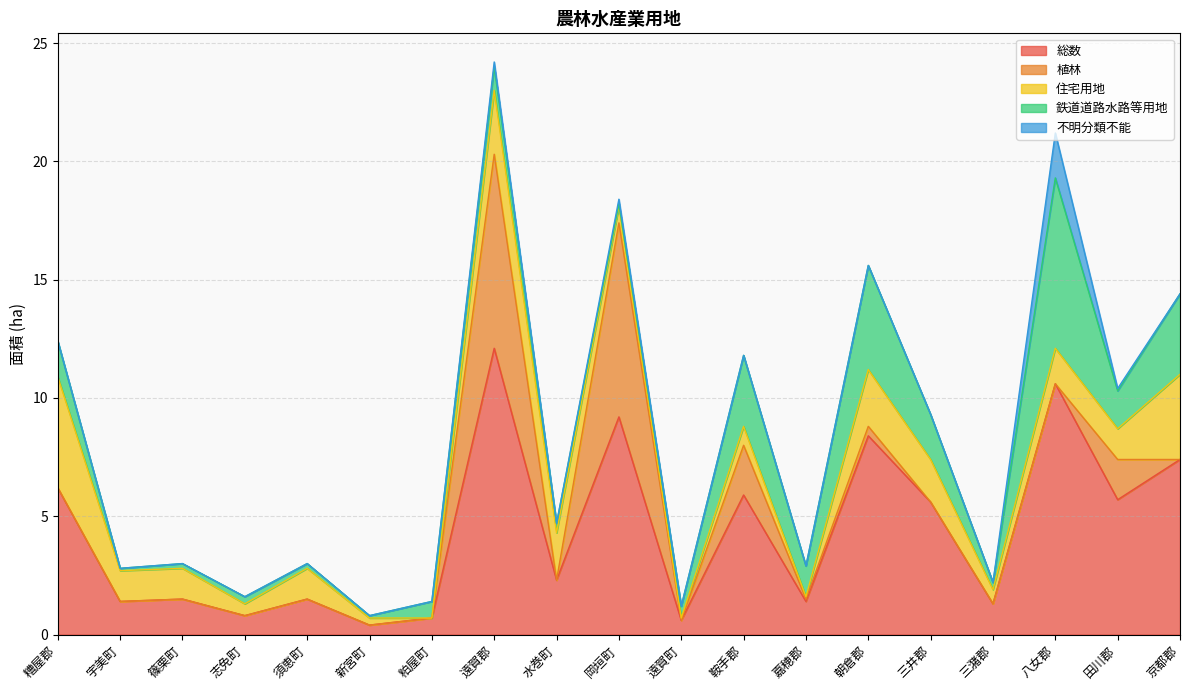

Which category has the highest value across all series?

遠賀郡